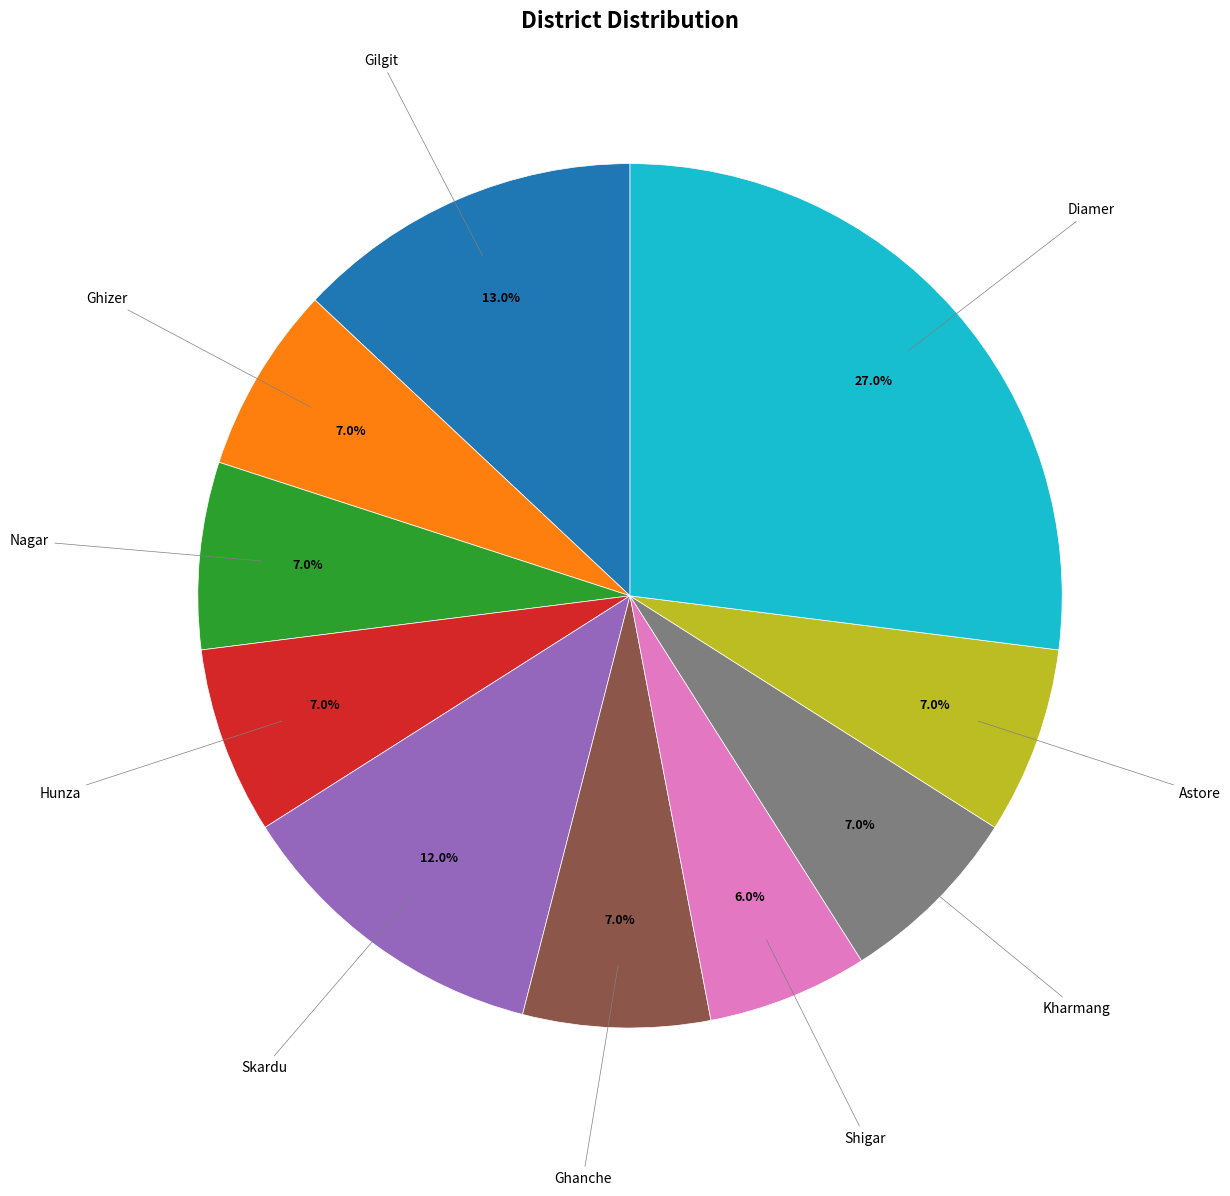

What is the smallest slice in the pie chart?

Shigar